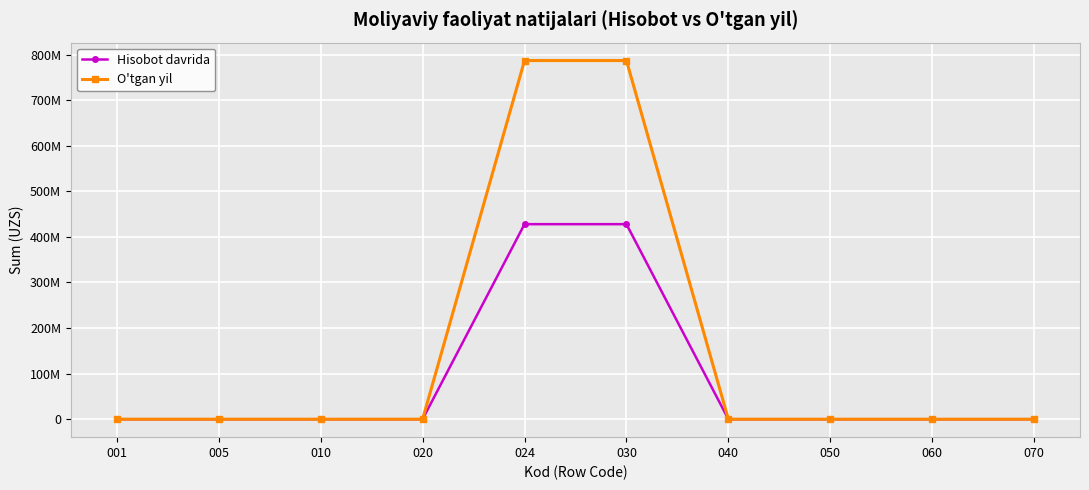

True or false: O'tgan yil and Hisobot davrida intersect in this chart.

False